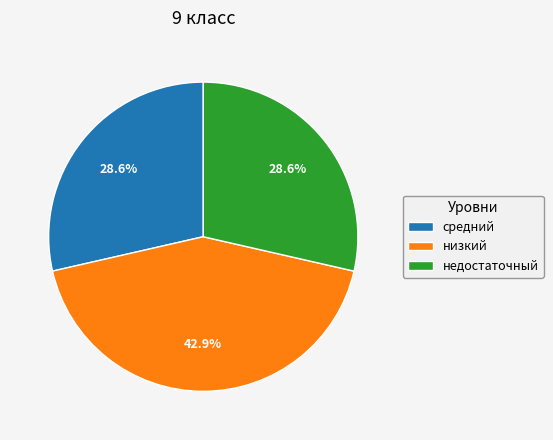

Does недостаточный represent more than half of the total?

No